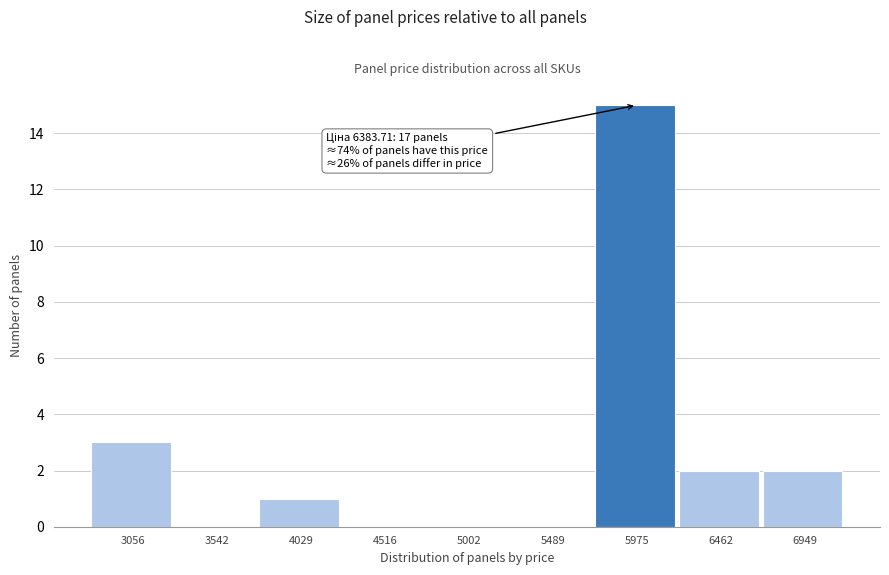

Reading left to right, list all the values displayed in this chart.

3056=3	3542=0	4029=1	4516=0	5002=0	5489=0	5975=15	6462=2	6949=2